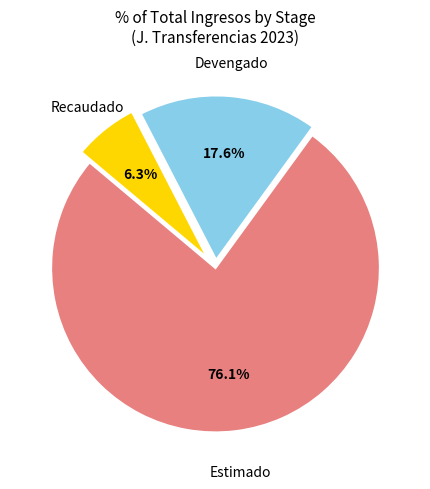

Is there any slice that represents more than half of the pie?

Yes